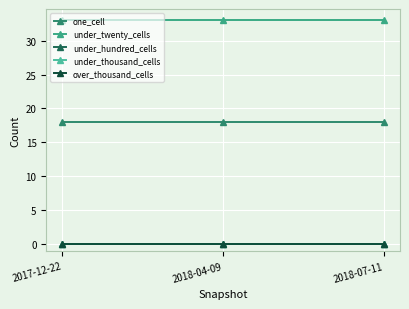

What is the difference between the highest and lowest values at 2017-12-22?

33